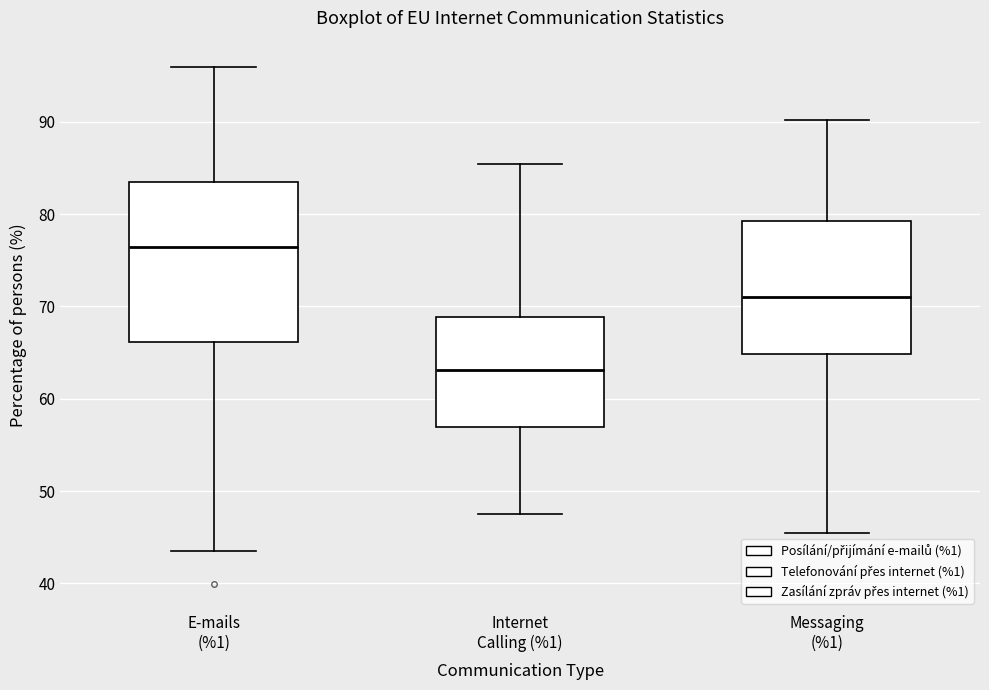

Which box is the tallest, from its lower edge to its upper edge?

E-mails (%1)